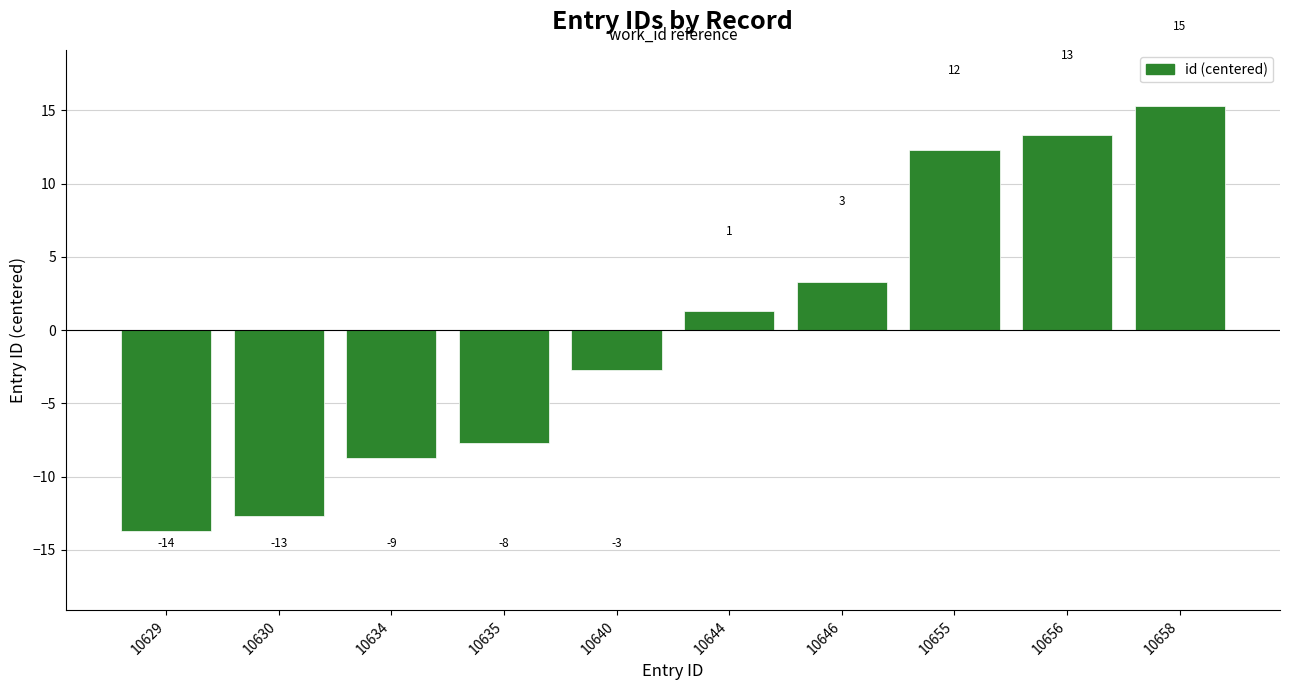

How many bars are there in total?

10